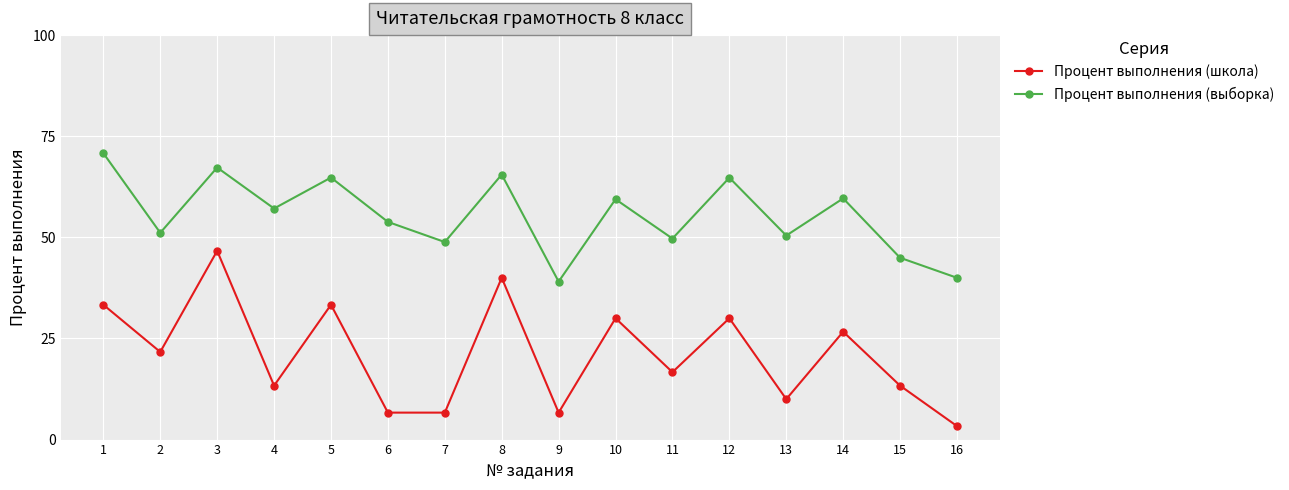

Count the number of data series in this chart.

2